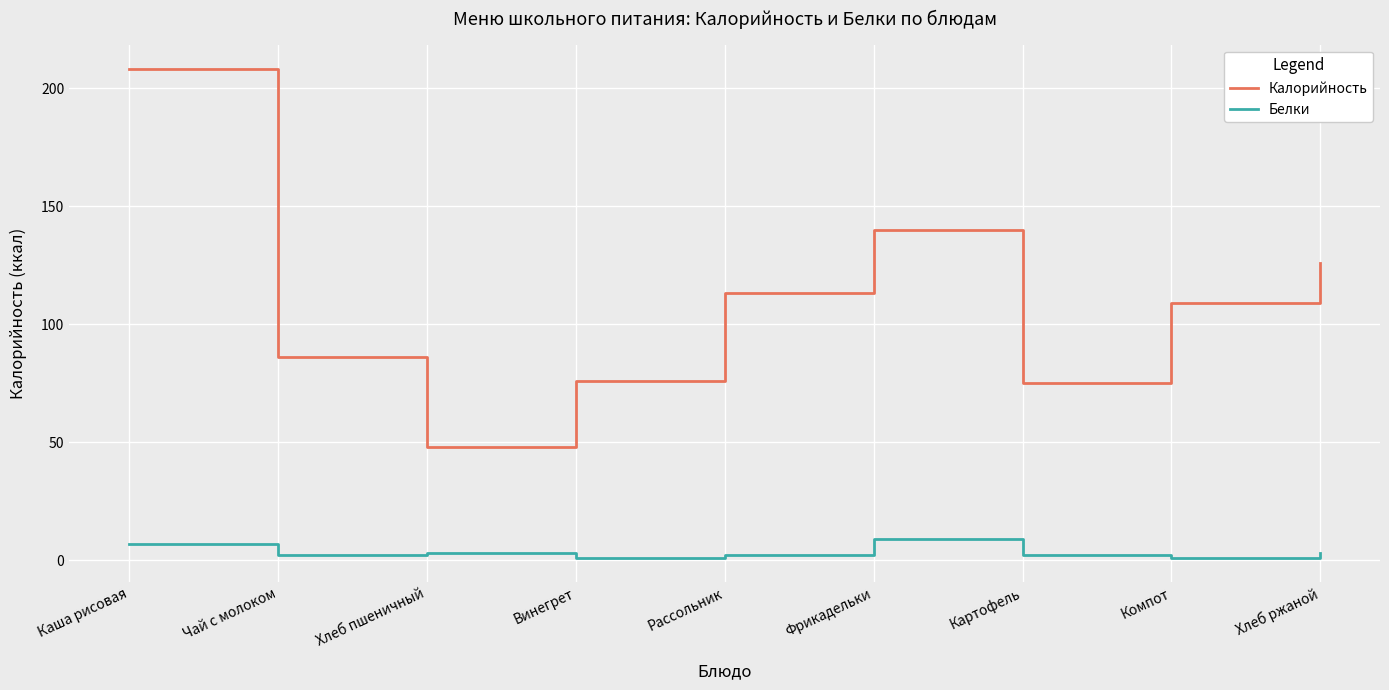

Where is Калорийность nearest to the value 128?

Хлеб ржаной